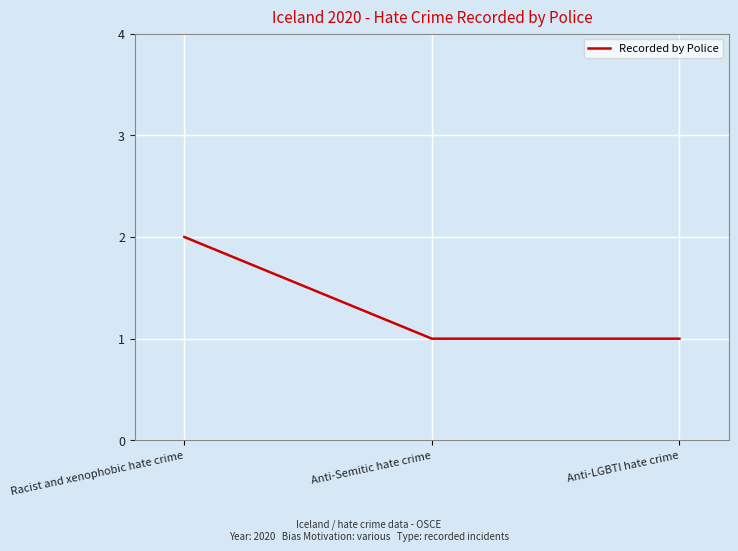

Approximately how many times larger is the value at Anti-Semitic hate crime compared to Racist and xenophobic hate crime?

0.5